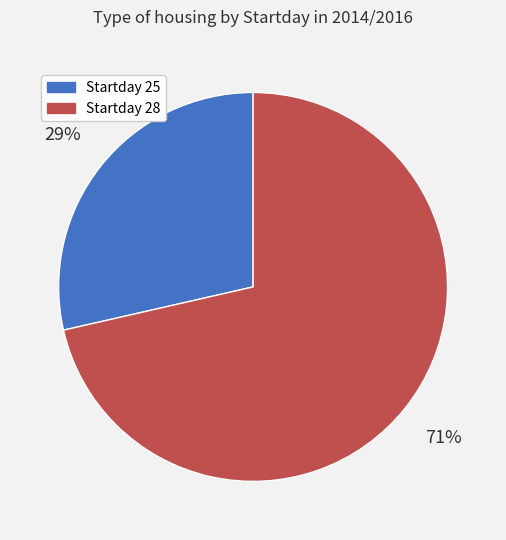

To the nearest percent, what is the combined percentage of Startday 25 and Startday 28?

100%